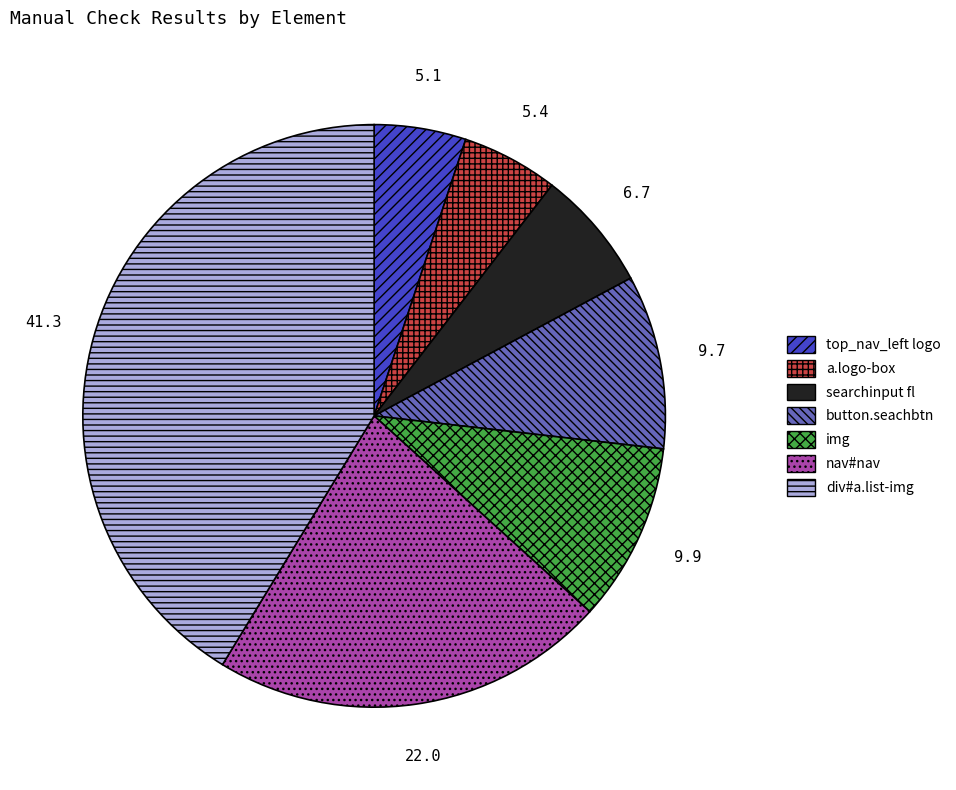

Combined, do img and nav#nav account for over 50%?

No